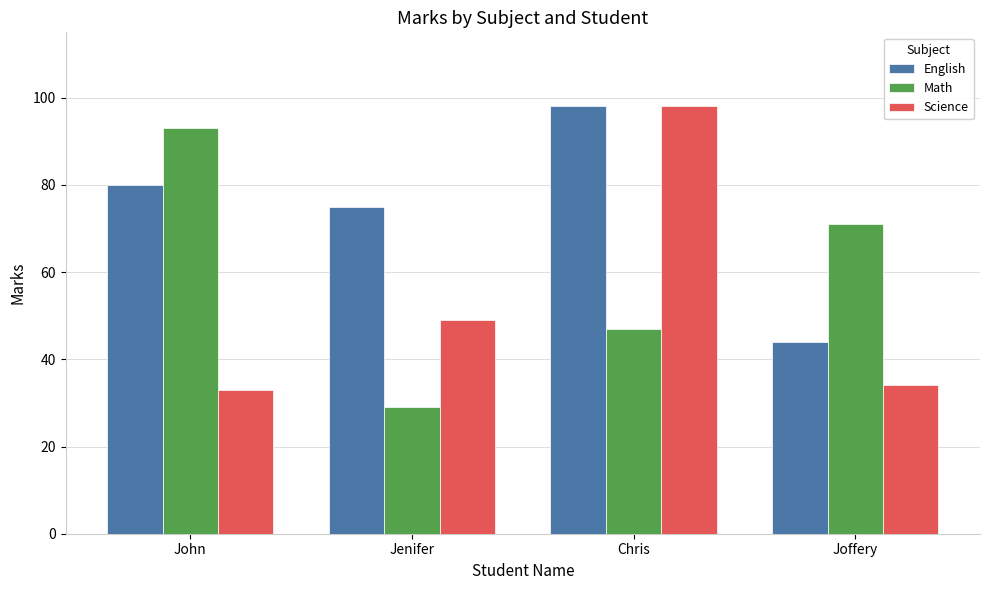

At Jenifer, list the series in order from smallest to largest.

Math, Science, English